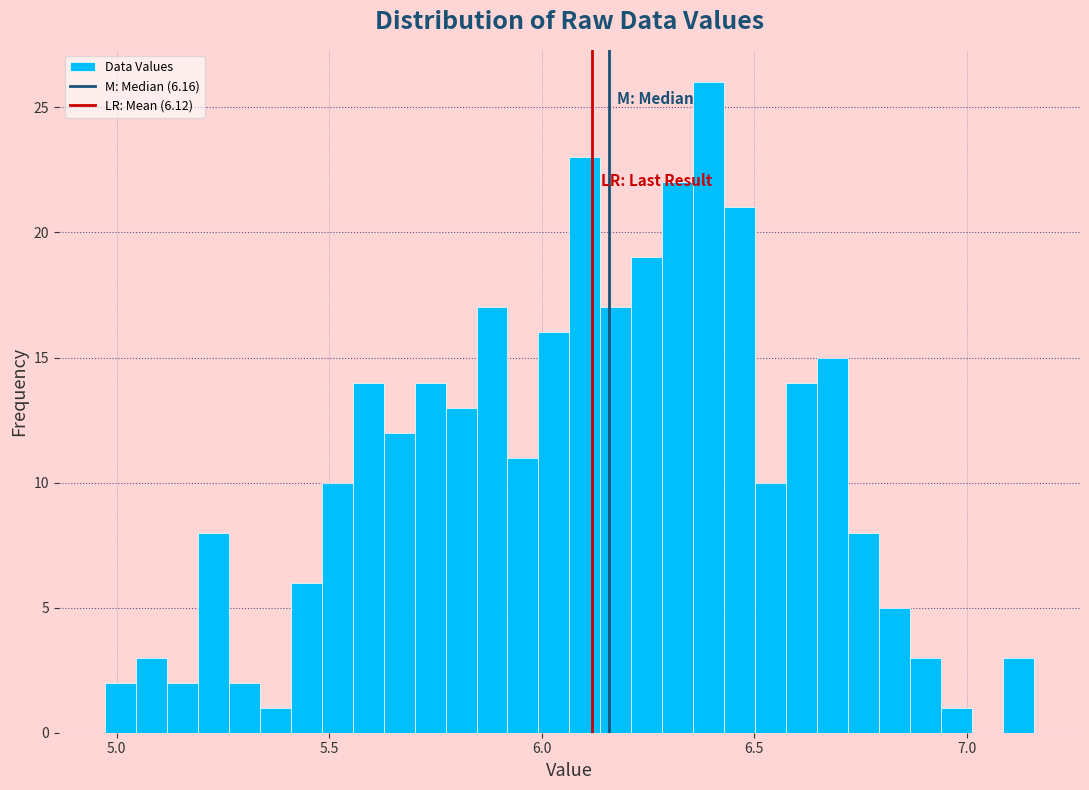

Read against the x-axis, roughly where is the centre of the tallest bar?

6.40